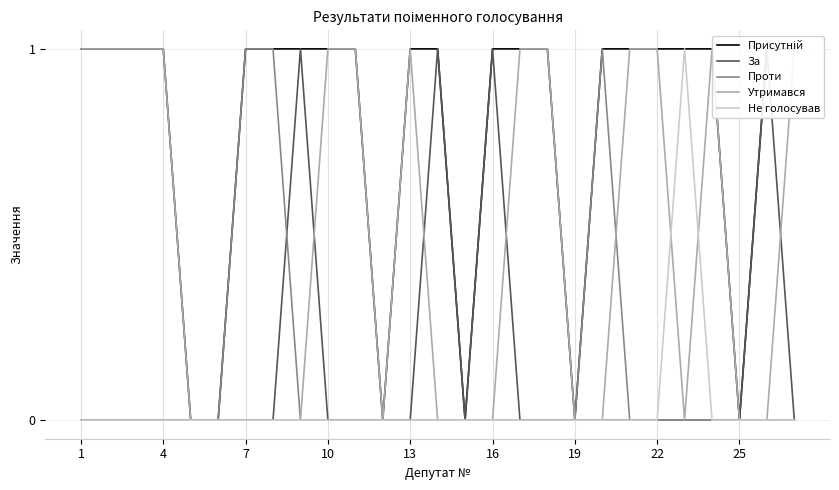

The Проти series shows 0 at 4. True or false?

True